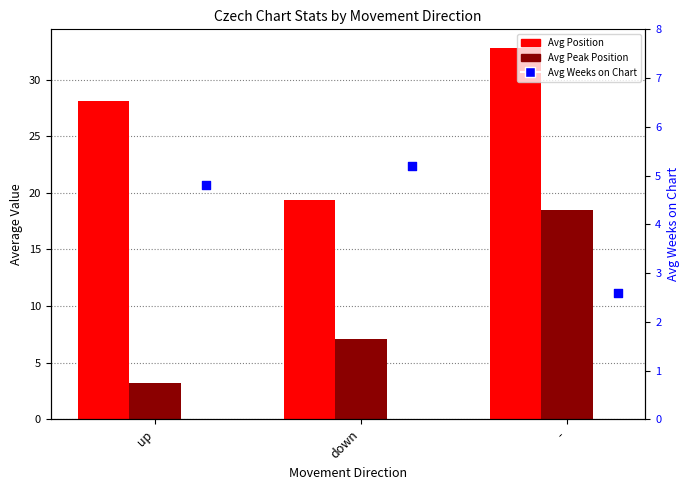

Which series reaches the maximum Y coordinate?

Avg Position